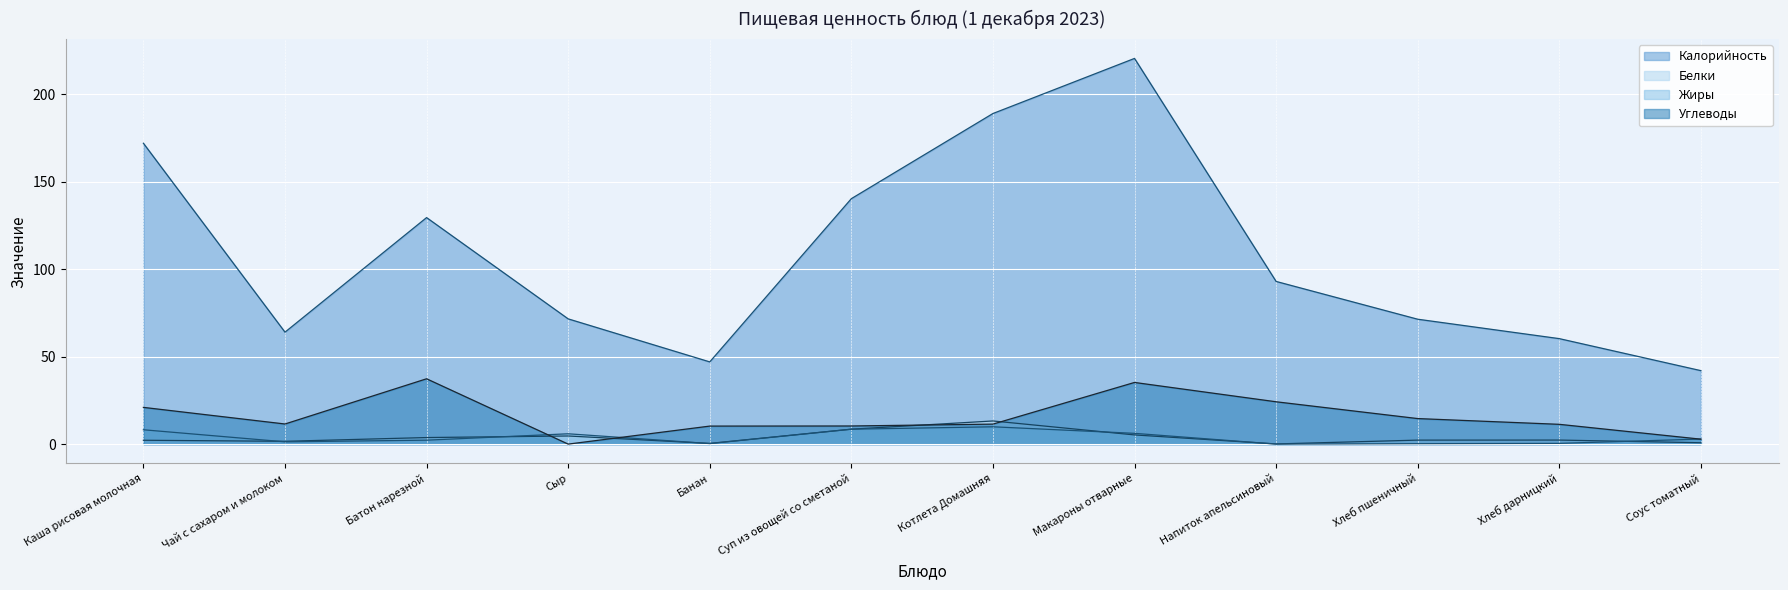

What are all the series names shown in the legend?

Калорийность, Белки, Жиры, Углеводы